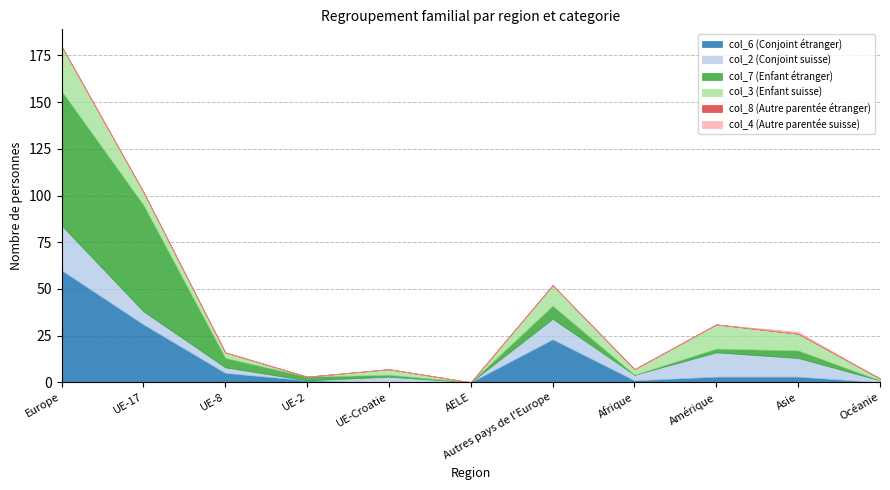

What is the total value across all series at UE-2?

3